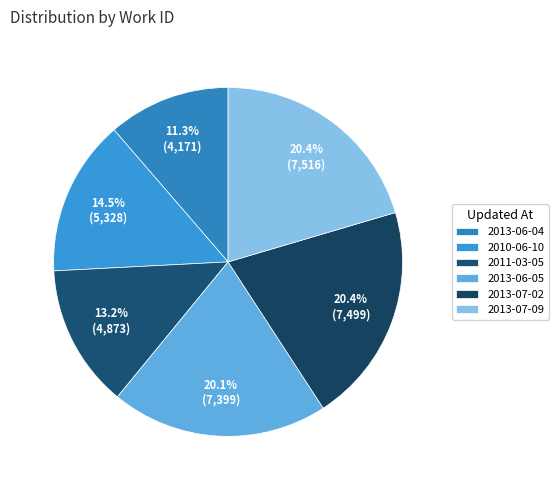

How many segments does this pie chart have?

6